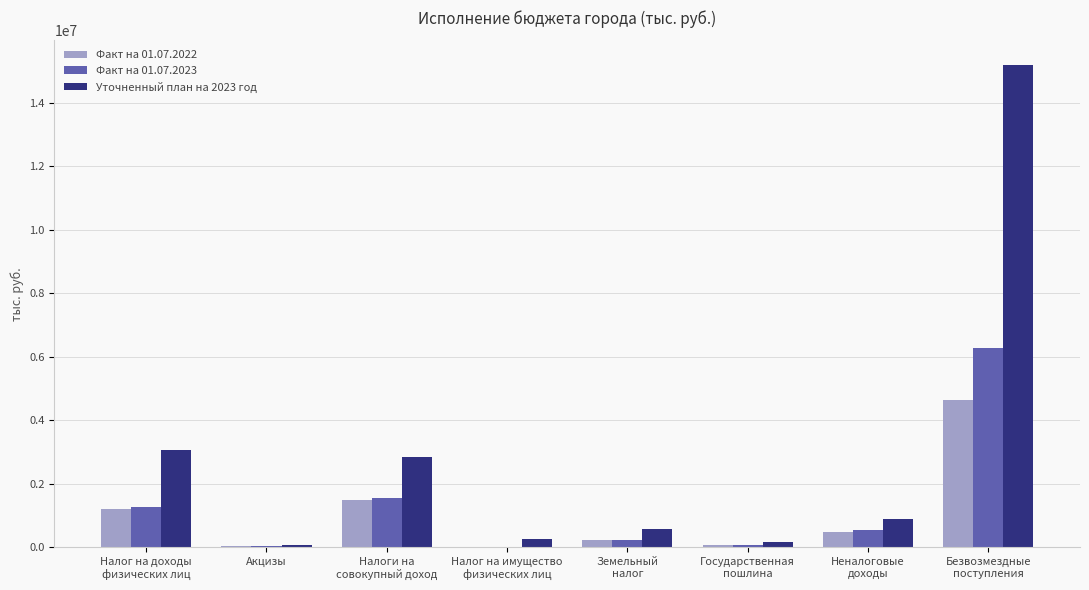

At which label does Факт на 01.07.2023 reach its peak?

Безвозмездные
поступления